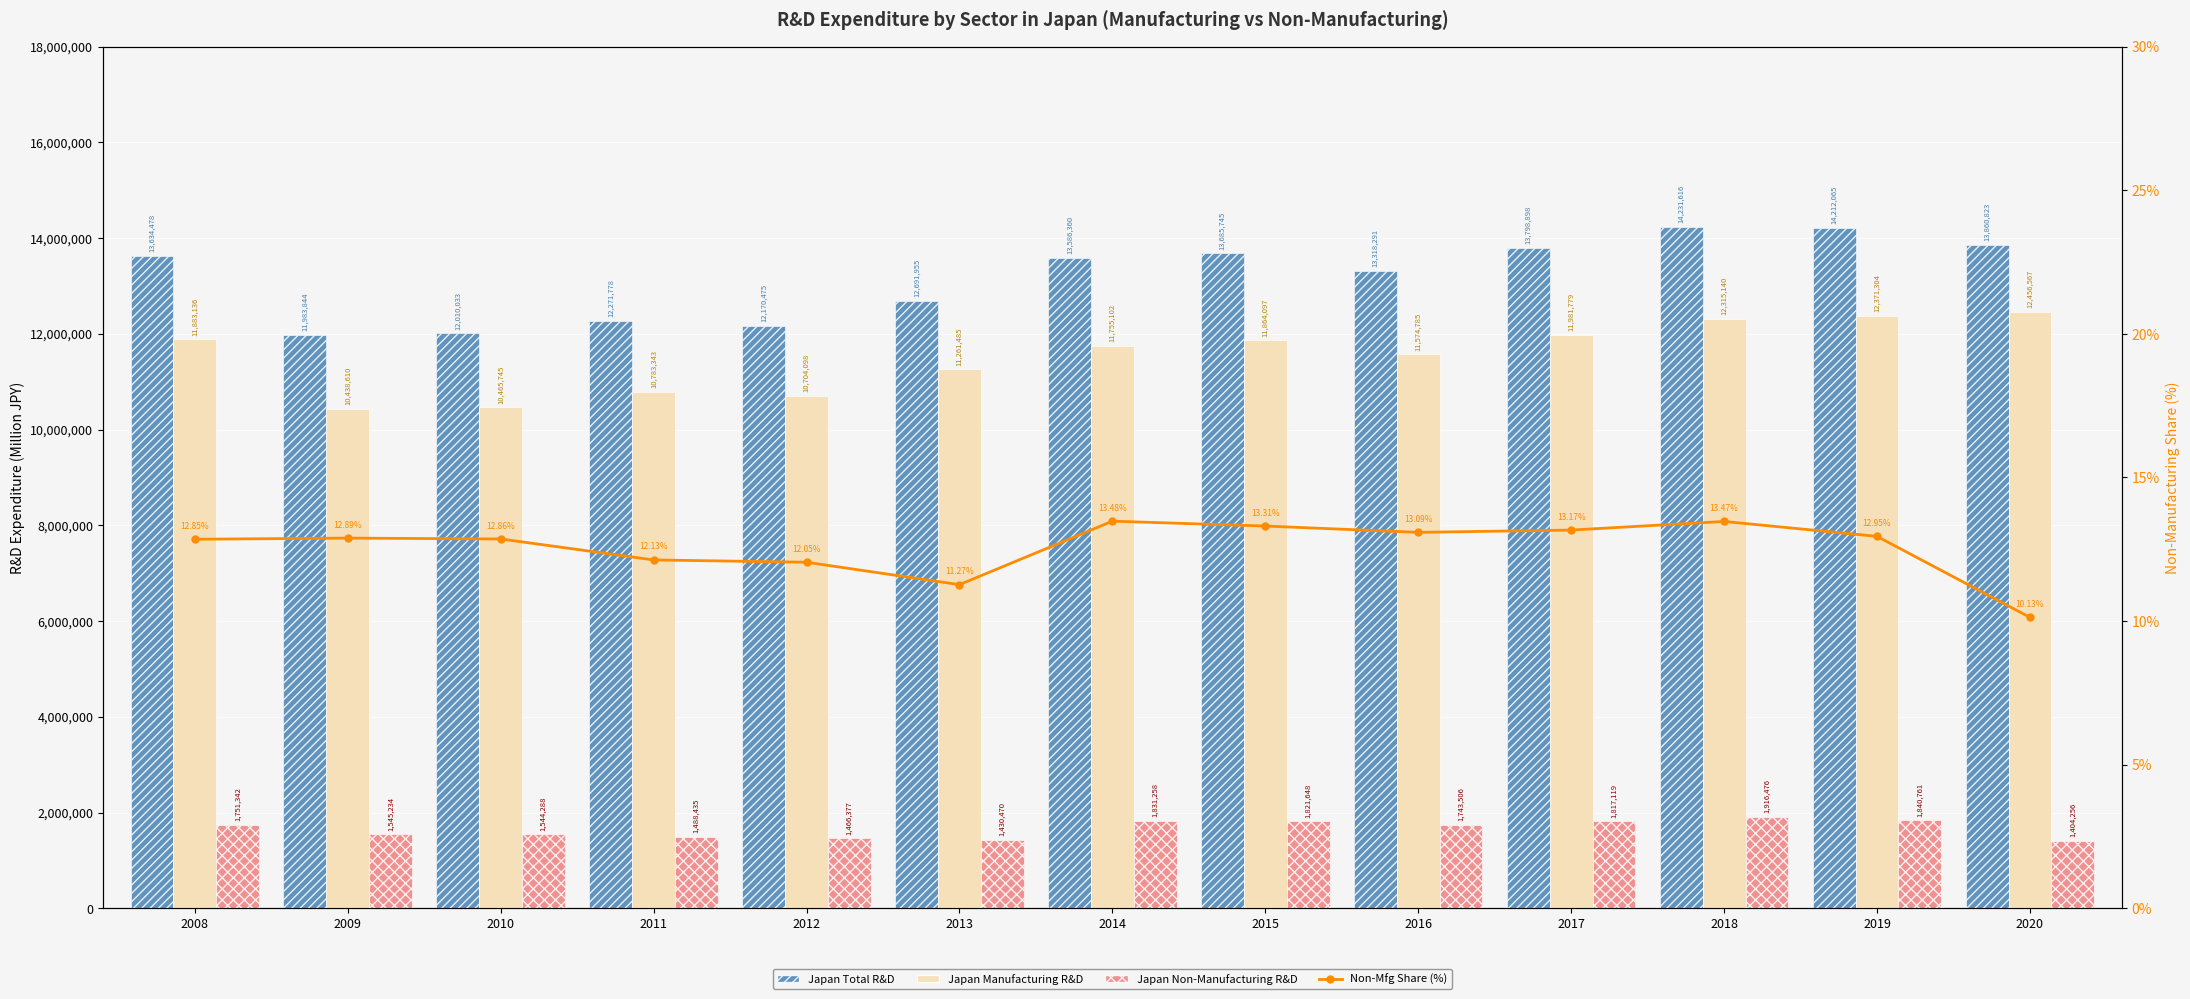

At which label is Japan Total R&D closest to 13107730?

2016